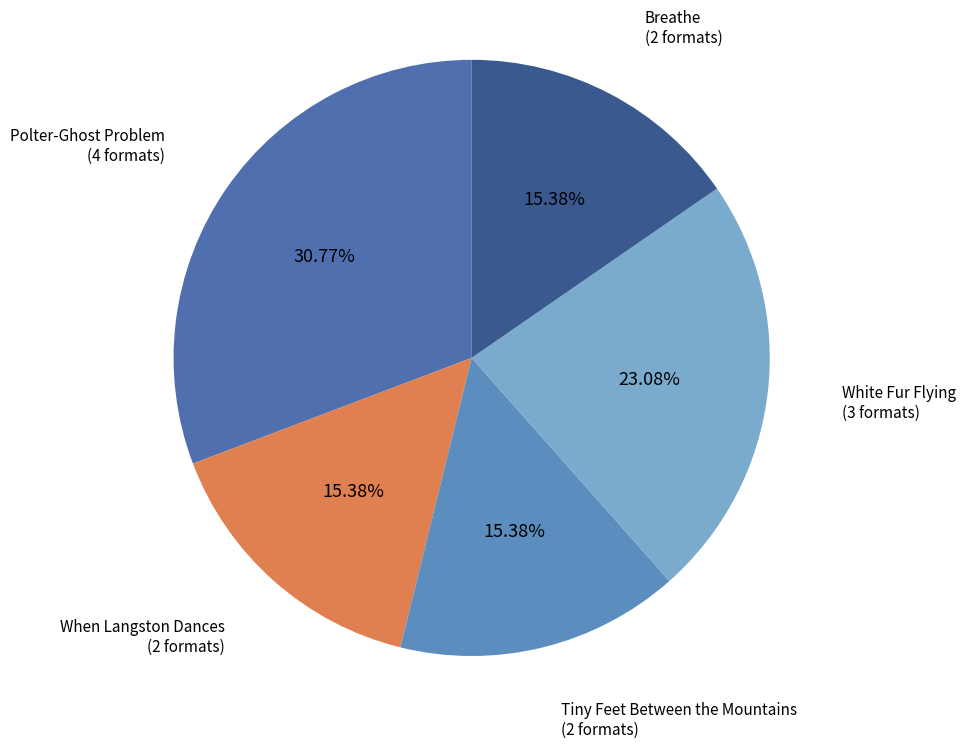

Does any single category account for the majority?

No